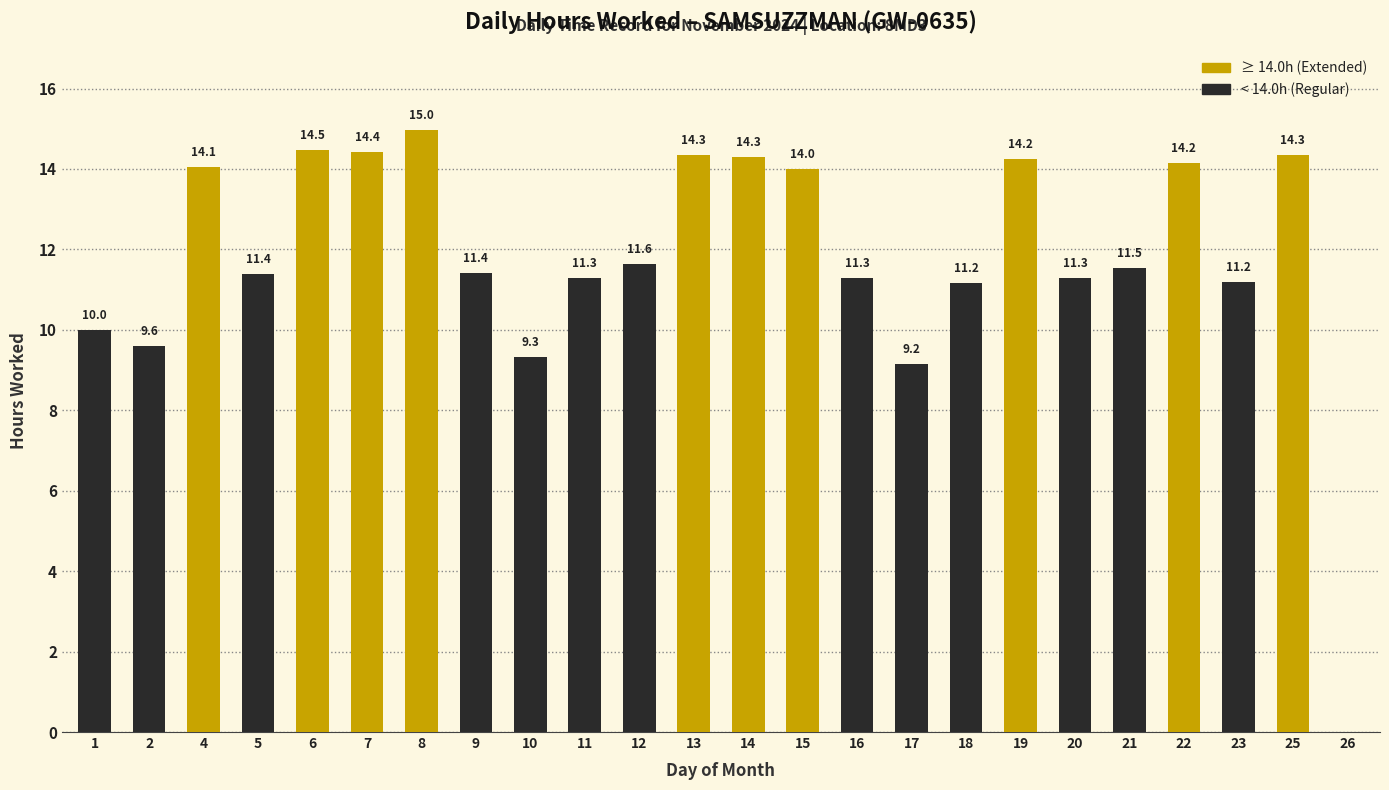

What is the average value?

11.8